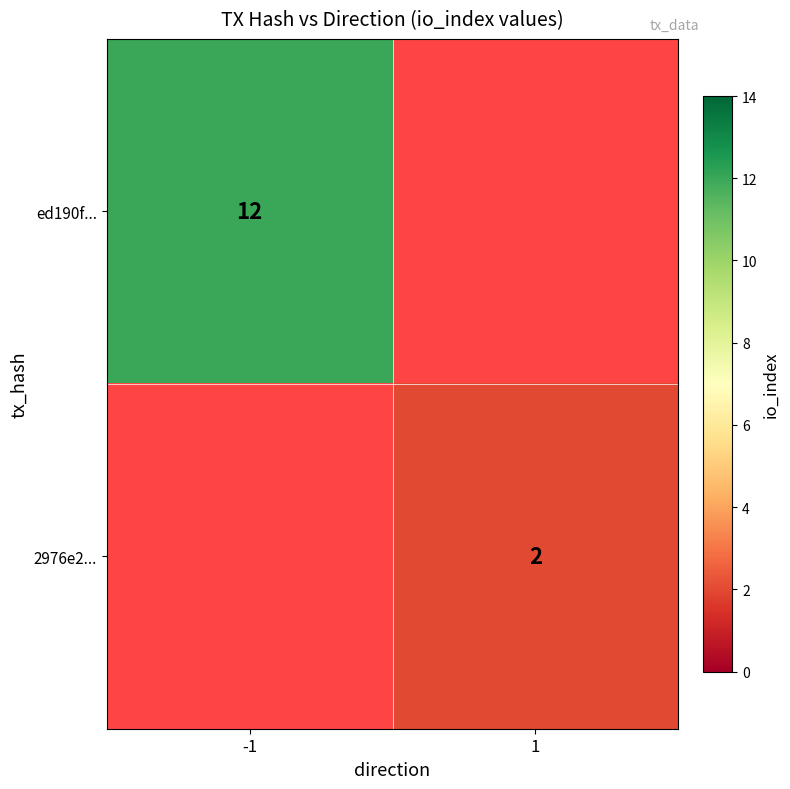

True or false: ed190f... has a value of 8 at -1.

False